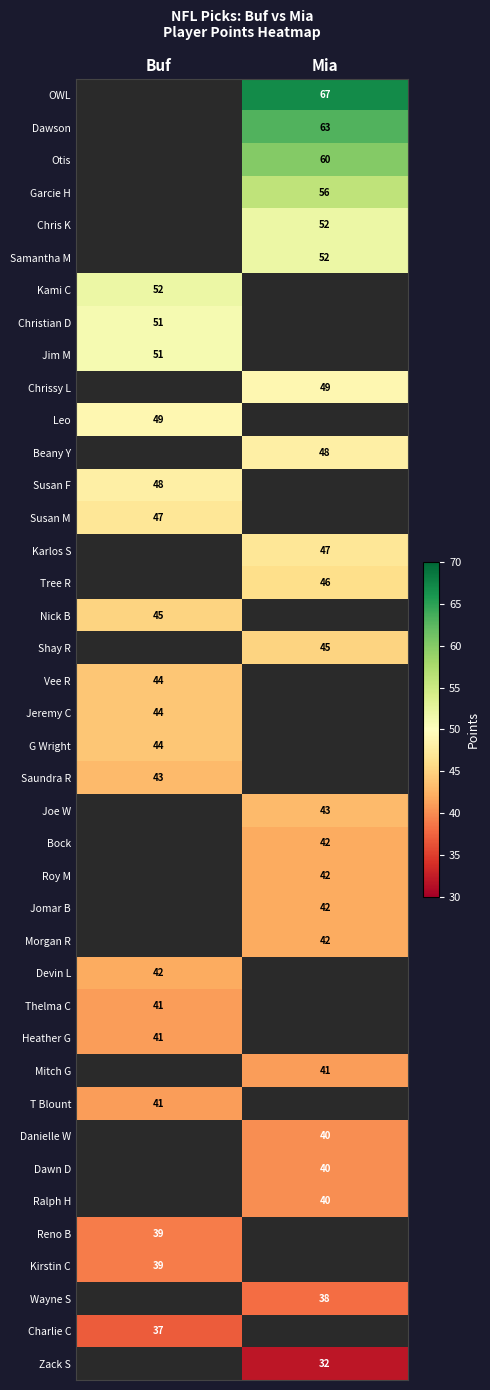

The value of Kirstin C at Buf is 39. True or false?

True